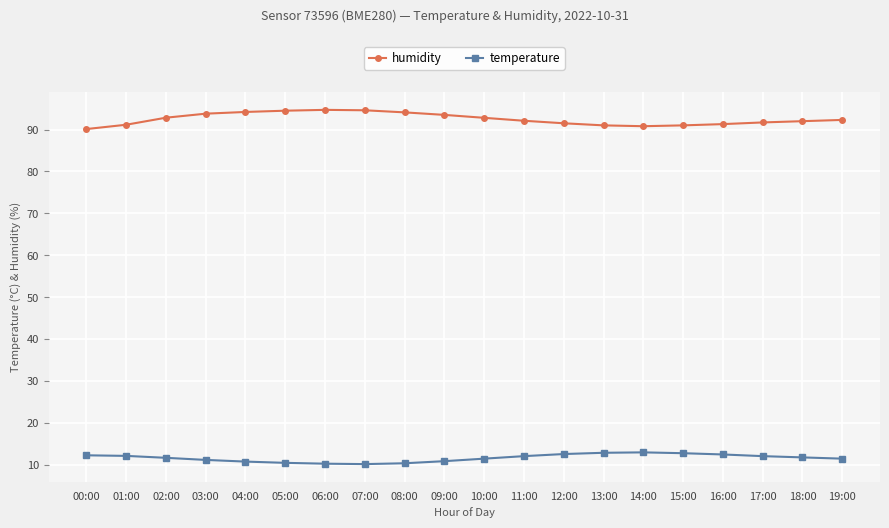

What is the total value across all series at 02:00?

104.5